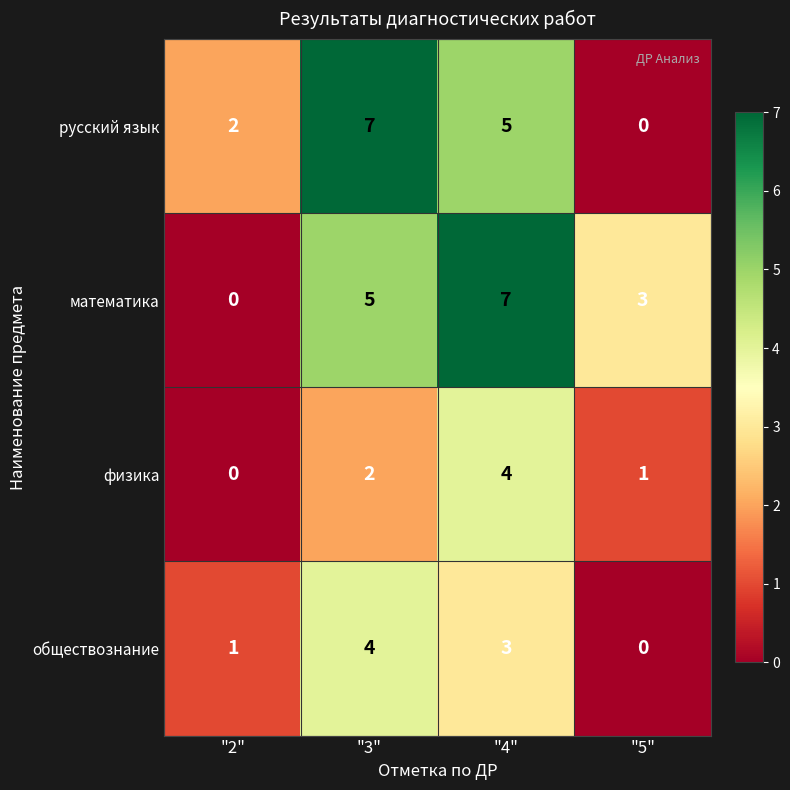

Count the математика values in the range 3 to 7.

3